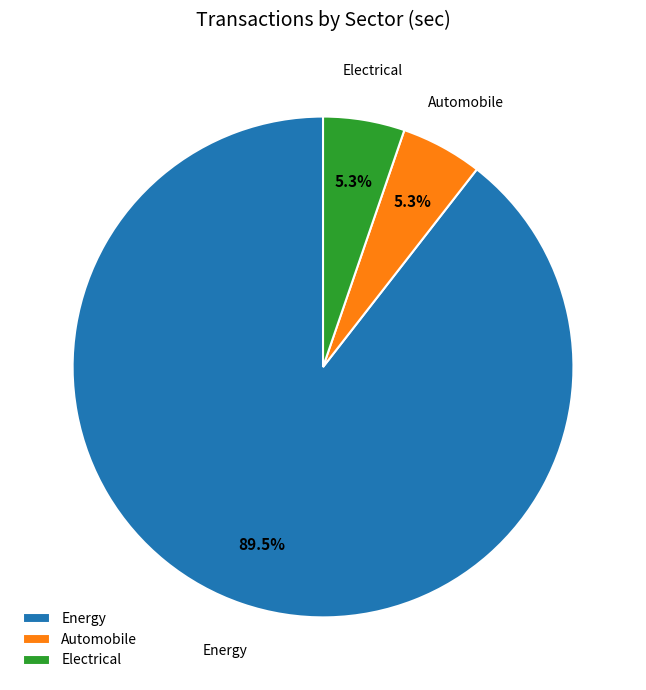

Combined, what portion of the pie is Automobile and Energy?

94.7%